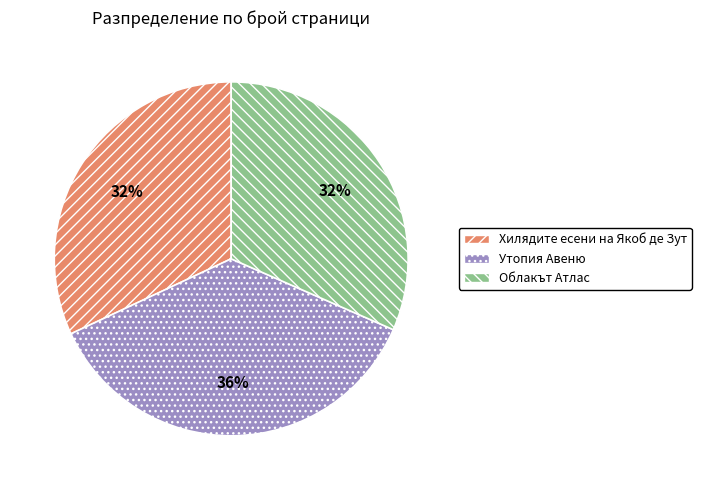

Which slice is the largest?

Утопия Авеню